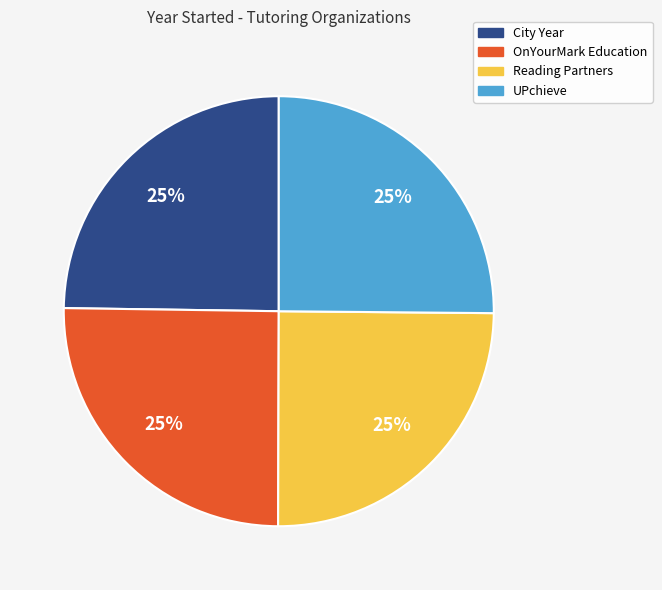

How many slices are in this pie chart?

4